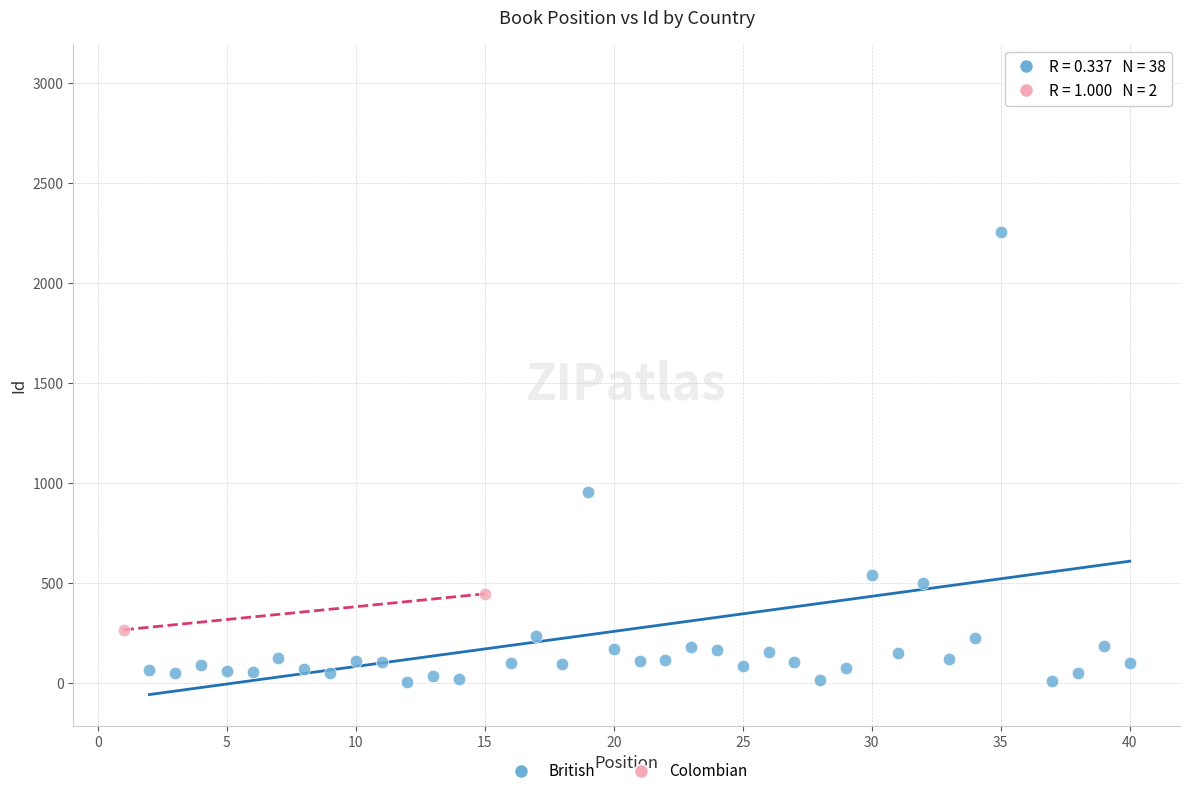

What are all the series names shown in the legend?

British, Colombian